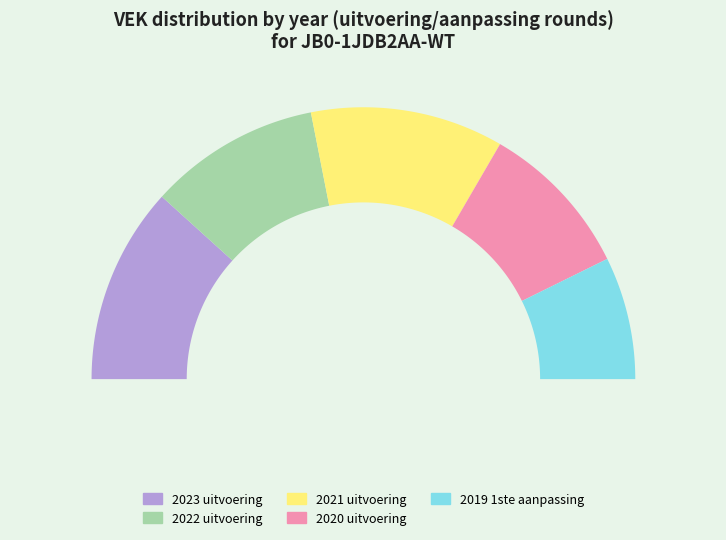

To the nearest percent, what portion does 2019 1ste aanpassing represent?

15%